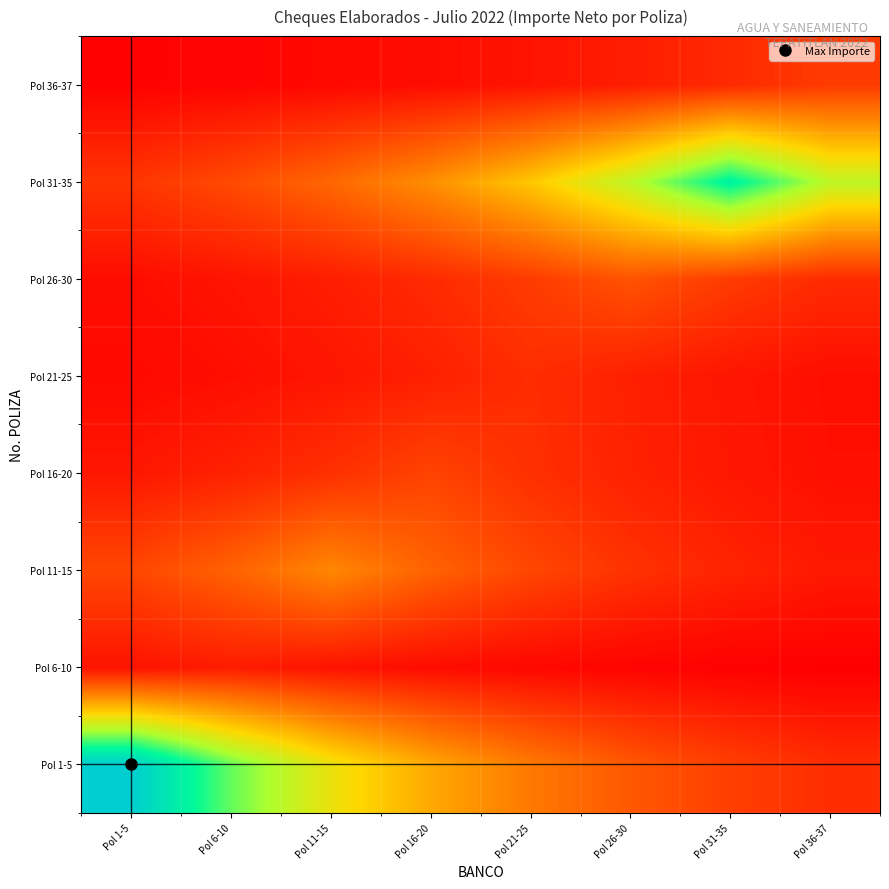

What is the total value across all series at Pol 36-37?

387526.7